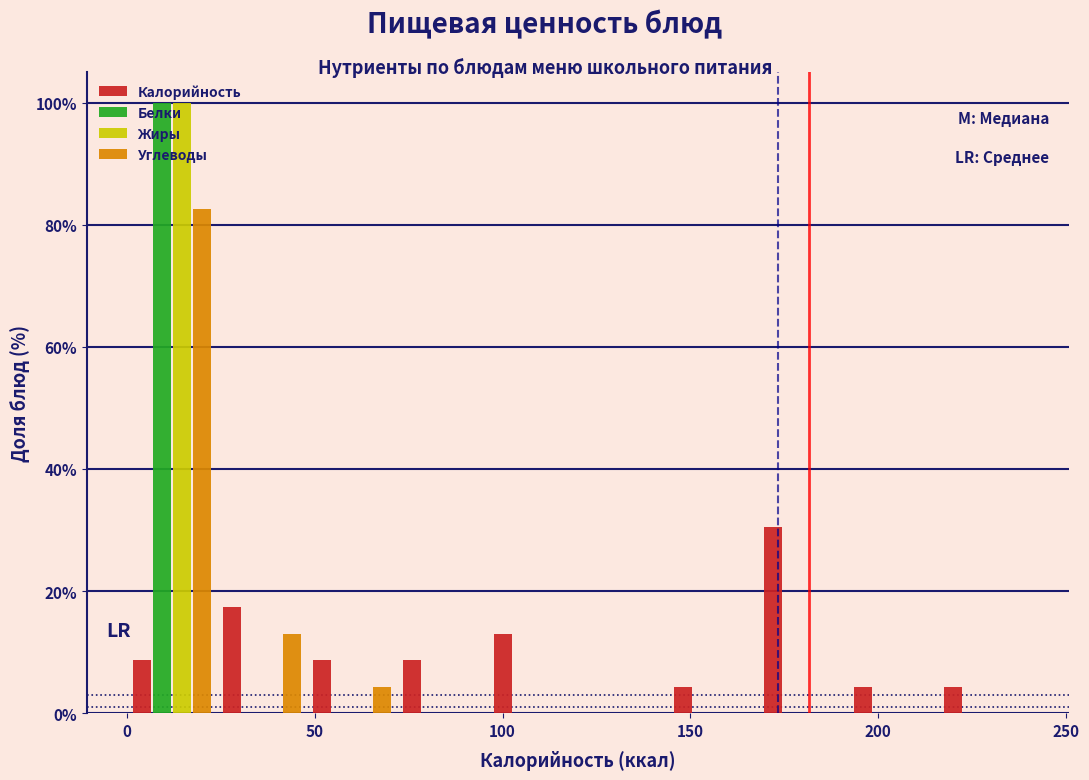

Reading left to right, list every range on the x-axis with the height of the bar of each series over it. Neither the bar edges nor the heights are printed on the chart, so give them approximately, as read against the axes.

0 to 24: Калорийность=8	Белки=100	Жиры=100	Углеводы=82
24 to 48: Калорийность=18	Белки=0	Жиры=0	Углеводы=14
48 to 72: Калорийность=8	Белки=0	Жиры=0	Углеводы=4
72 to 96: Калорийность=8	Белки=0	Жиры=0	Углеводы=0
96 to 120: Калорийность=14	Белки=0	Жиры=0	Углеводы=0
120 to 144: Калорийность=0	Белки=0	Жиры=0	Углеводы=0
144 to 168: Калорийность=4	Белки=0	Жиры=0	Углеводы=0
168 to 192: Калорийность=30	Белки=0	Жиры=0	Углеводы=0
192 to 216: Калорийность=4	Белки=0	Жиры=0	Углеводы=0
216 to 240: Калорийность=4	Белки=0	Жиры=0	Углеводы=0